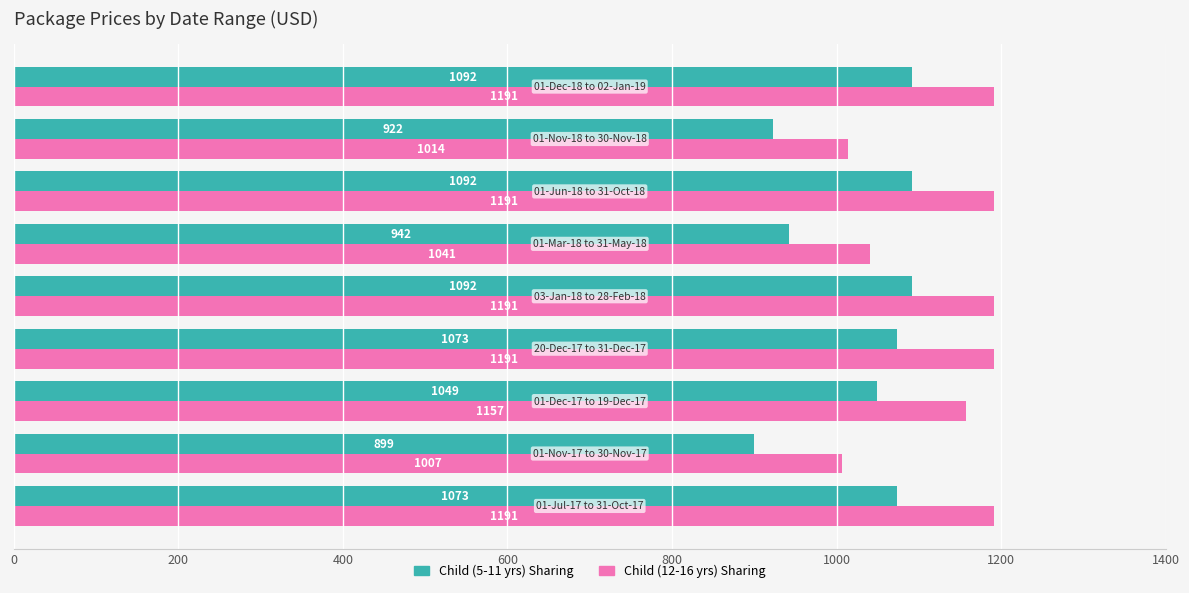

How many values in the Child (12-16 yrs) Sharing series are below 1191?

4